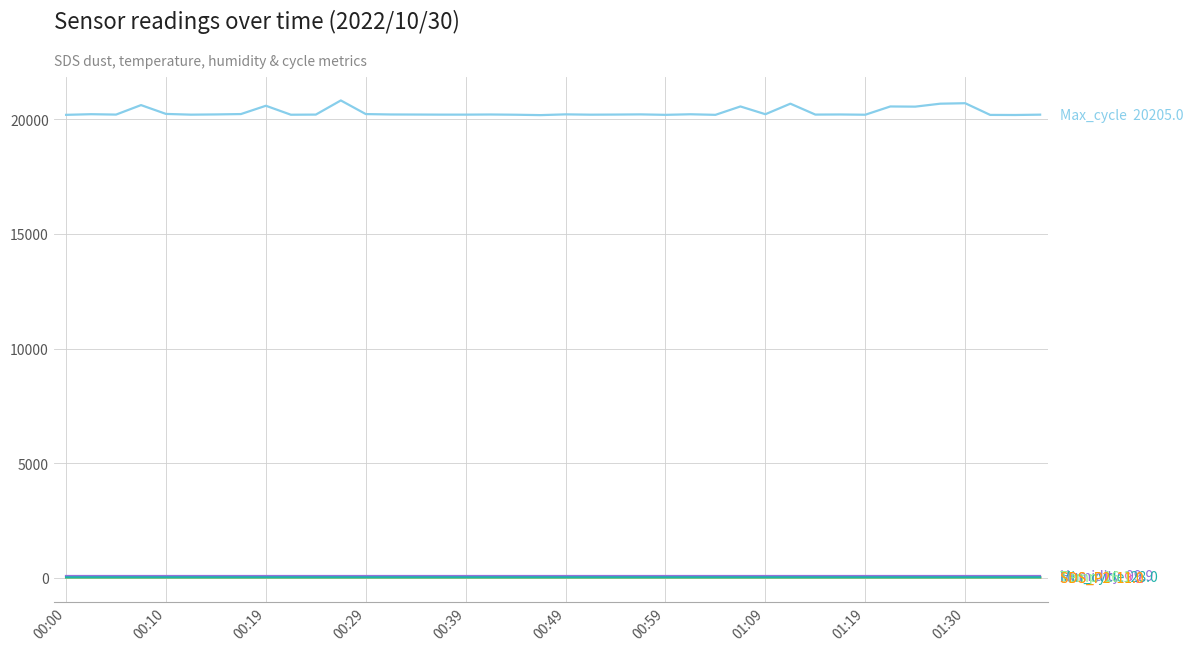

Does the chart display data point markers on the line(s)?

No